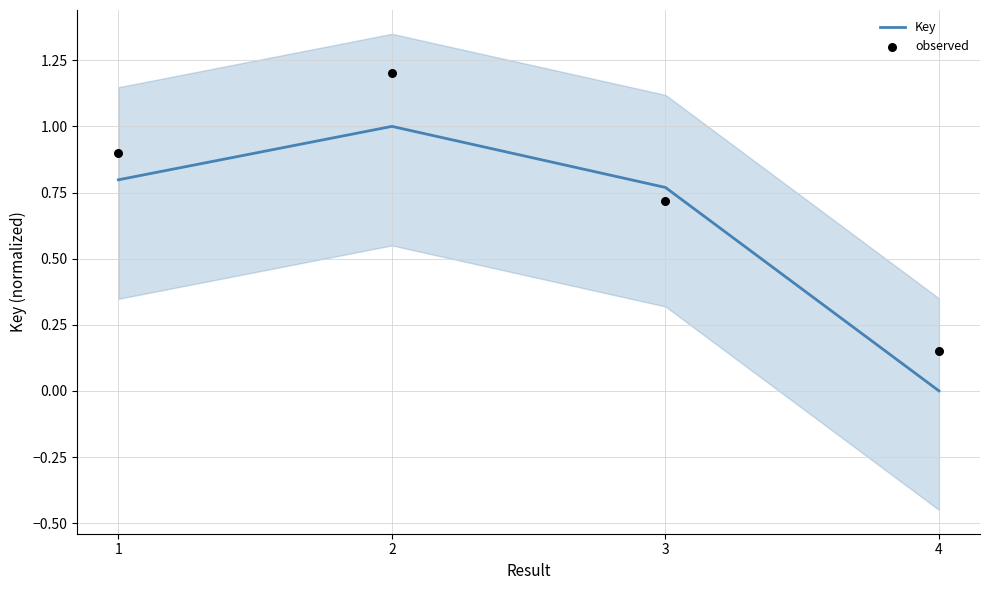

At which category is the sum across all series the highest?

2